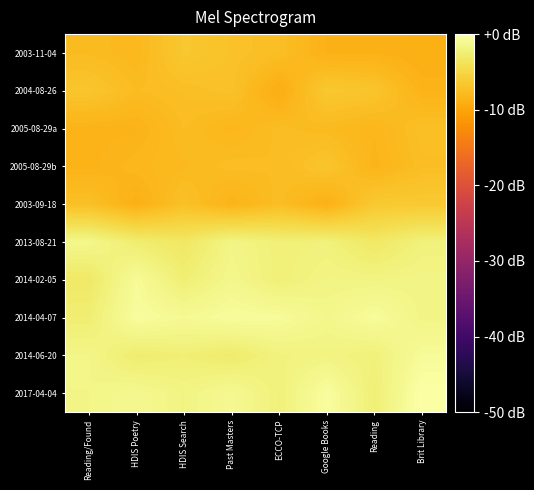

How many data points does each series have?

8